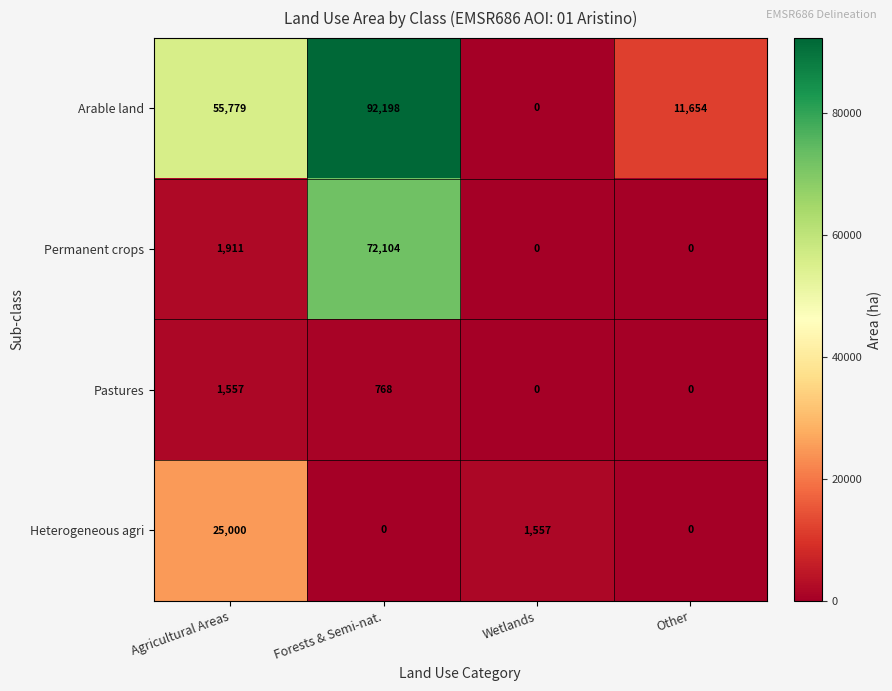

List the series in order of their peak value, lowest first.

Pastures, Heterogeneous agri, Permanent crops, Arable land